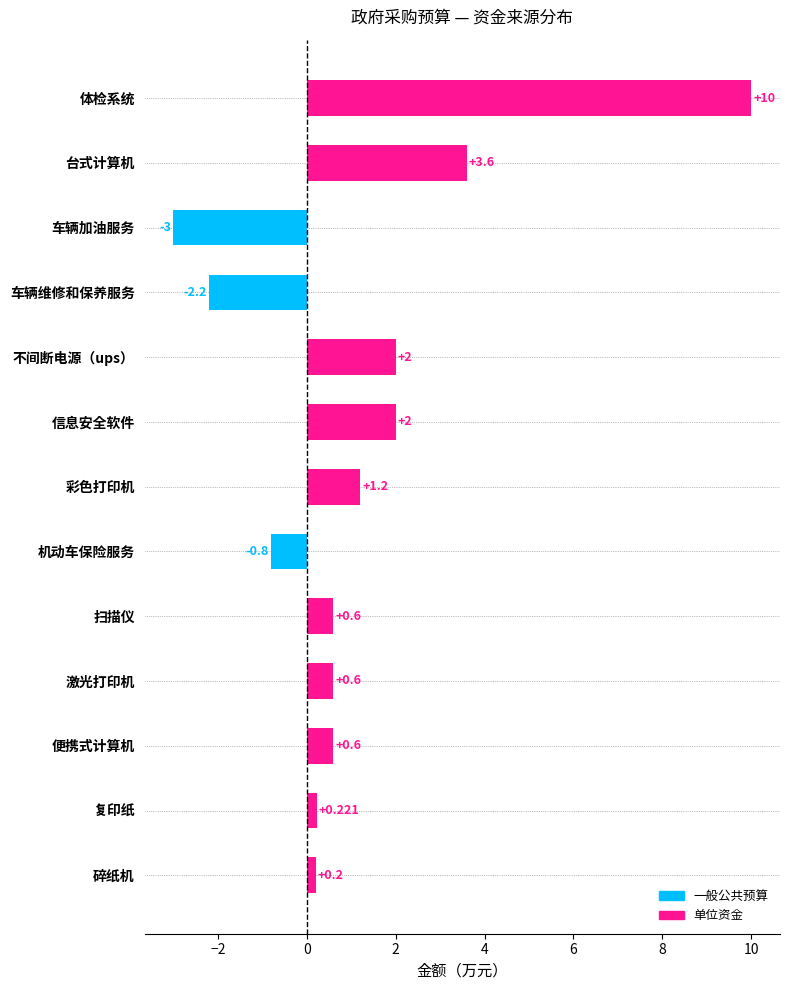

Between 扫描仪 and 车辆加油服务, which is larger?

扫描仪